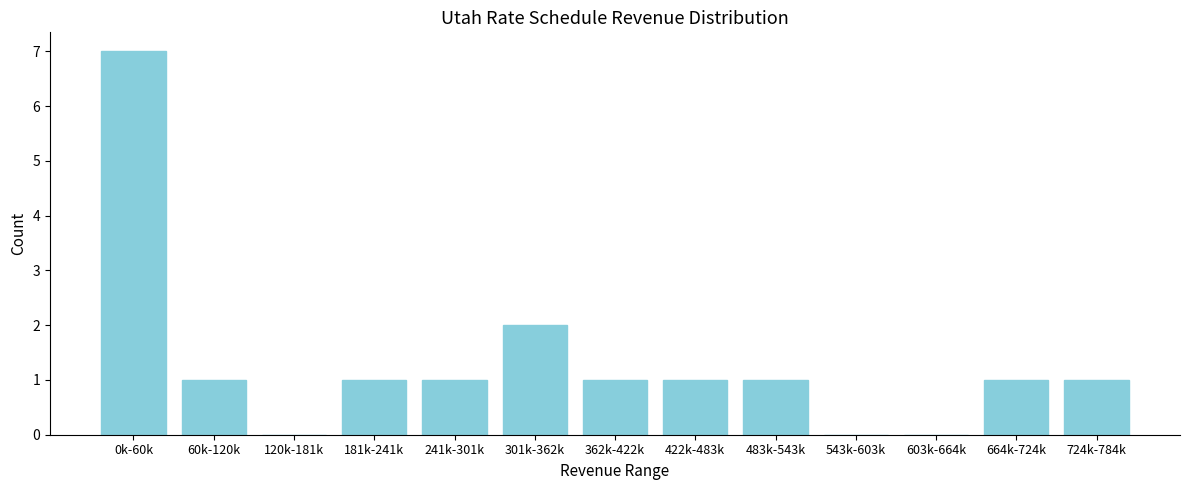

Reading right to left, transcribe all the data shown in this chart.

724k-784k=1	664k-724k=1	603k-664k=0	543k-603k=0	483k-543k=1	422k-483k=1	362k-422k=1	301k-362k=2	241k-301k=1	181k-241k=1	120k-181k=0	60k-120k=1	0k-60k=7